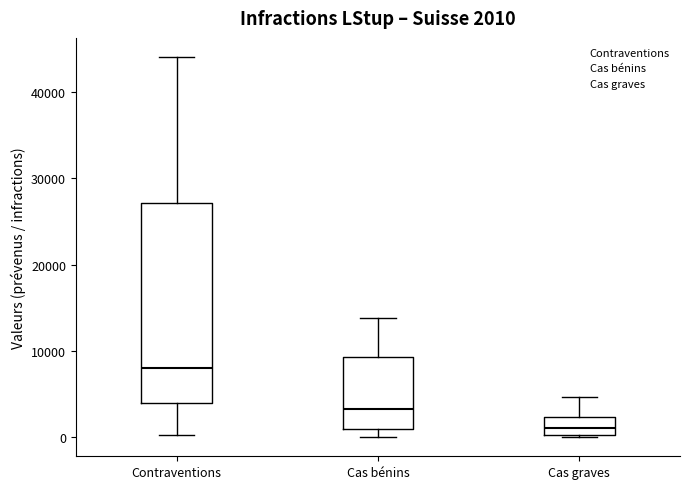

Which box has the highest median line?

Contraventions